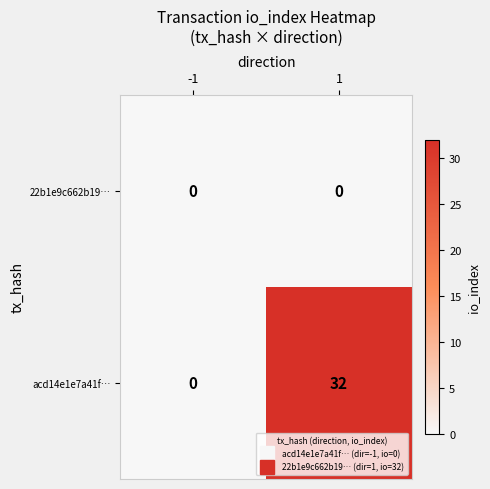

Count the number of categories in the chart.

2